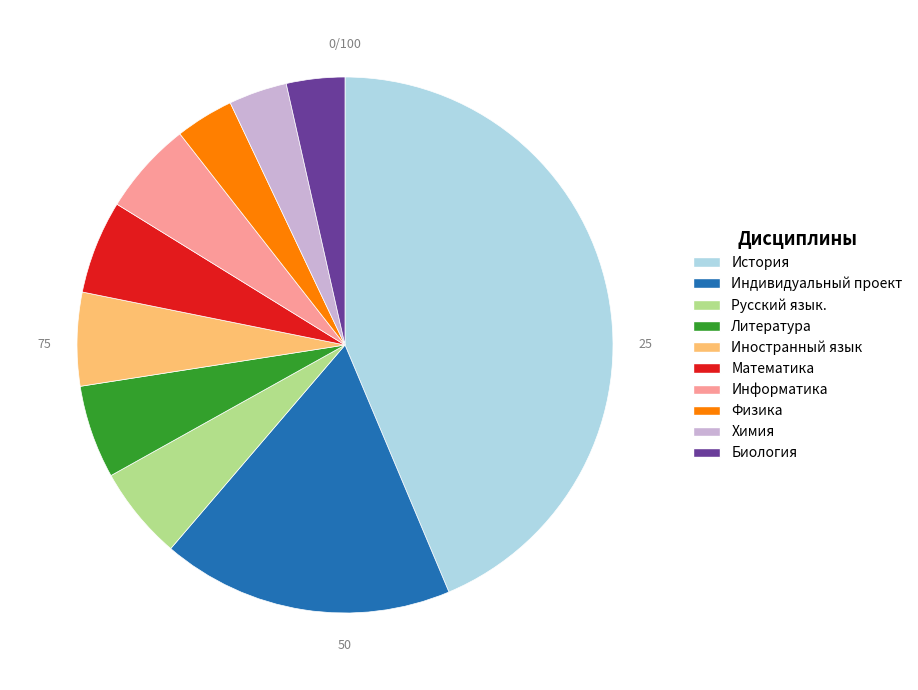

What is the largest slice in the pie chart?

История